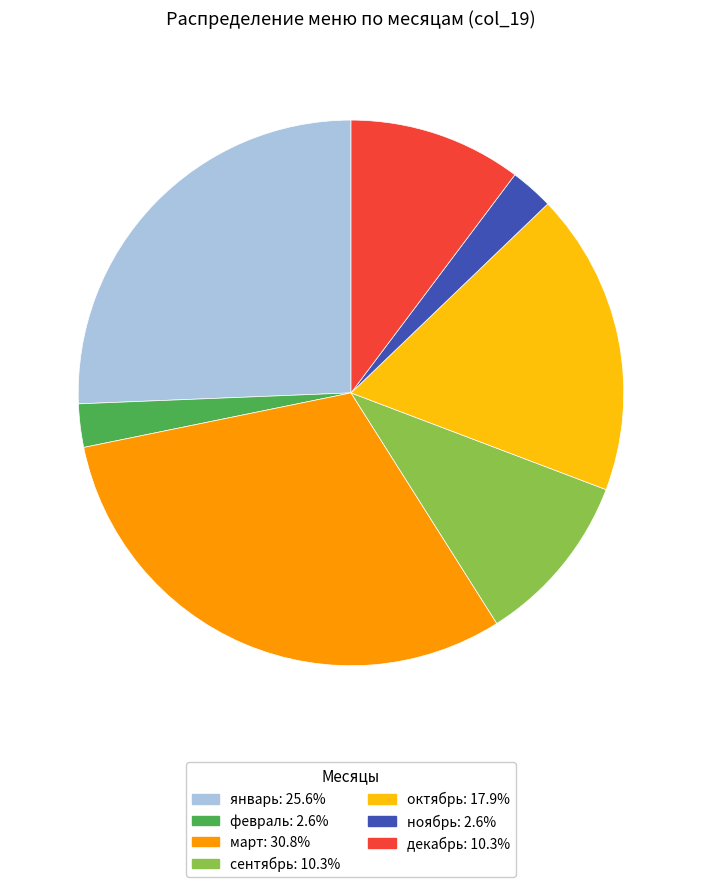

Is there a majority slice in this chart?

No